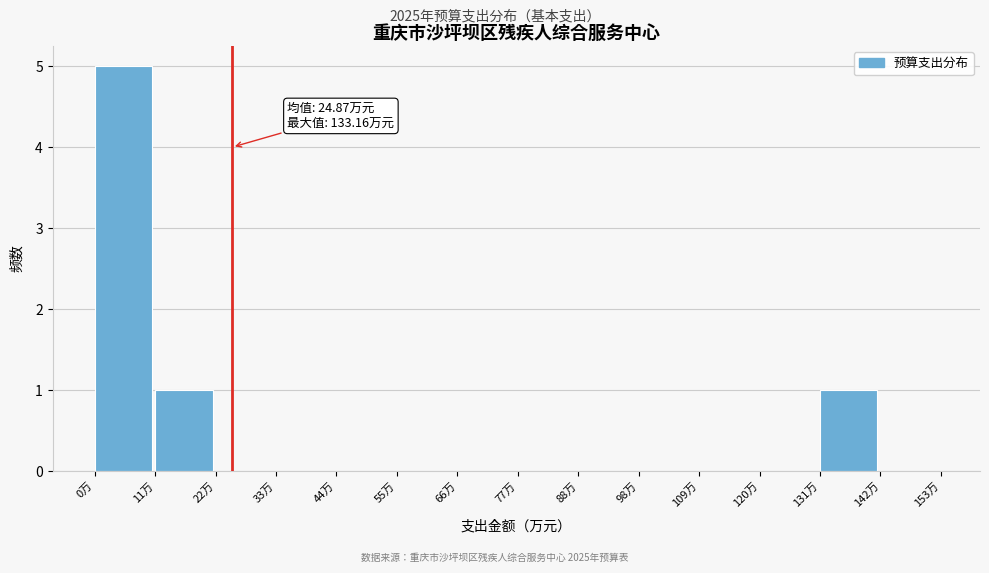

Which range on the x-axis has the tallest bar?

0 to 10